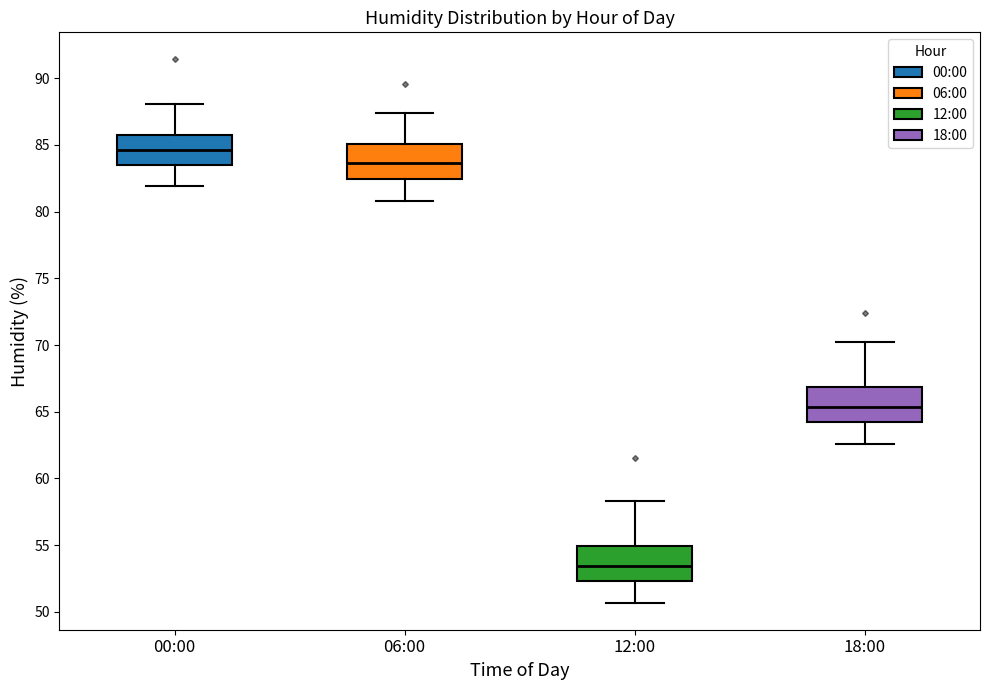

Reading left to right, transcribe this box plot: for each box, give where its median line is, the range the box spans, and where its two whiskers end, as read against the y-axis. The values are not printed on the chart, so give them approximately, as read against the axis.

00:00: median 84.5, box 83.5 to 86.0, whiskers 82.0 to 88.0
06:00: median 83.5, box 82.5 to 85.0, whiskers 81.0 to 87.5
12:00: median 53.5, box 52.5 to 55.0, whiskers 50.5 to 58.5
18:00: median 65.5, box 64.0 to 67.0, whiskers 62.5 to 70.0